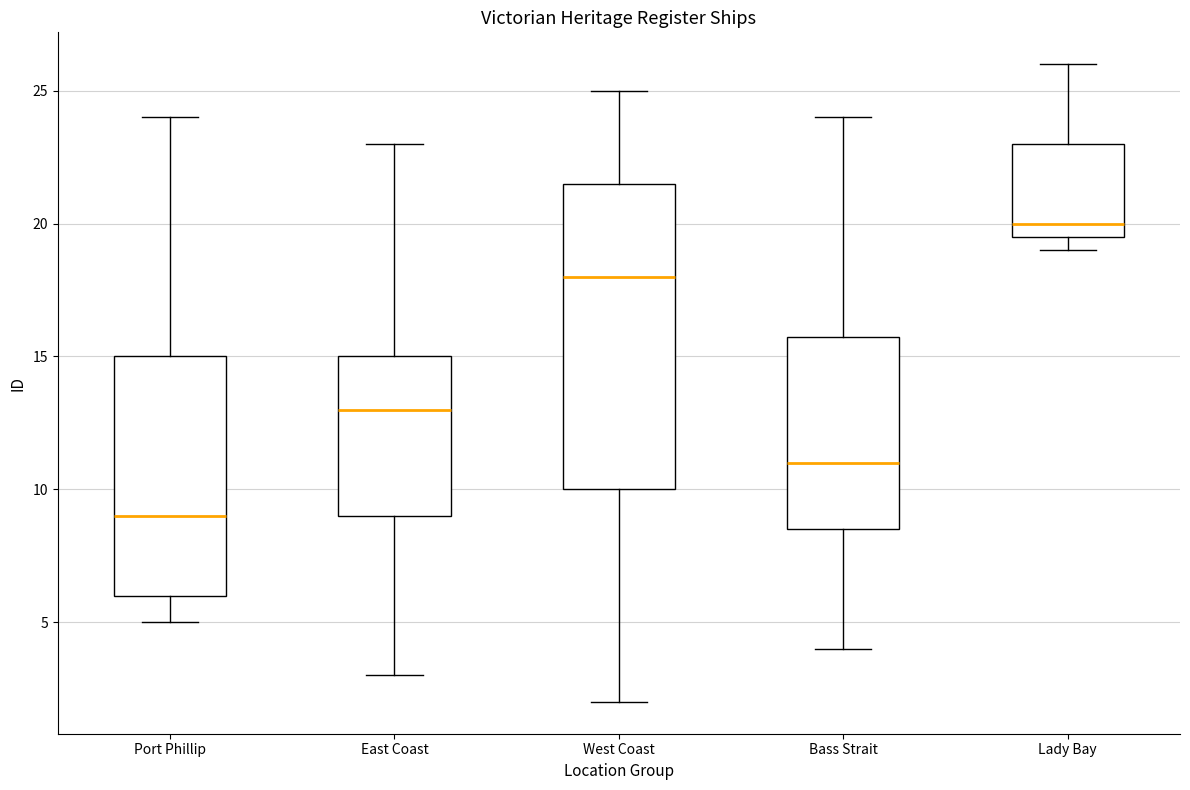

Reading left to right, transcribe this box plot: for each box, give where its median line is, the range the box spans, and where its two whiskers end, as read against the y-axis. The values are not printed on the chart, so give them approximately, as read against the axis.

Port Phillip: median 9.0, box 6.0 to 15.0, whiskers 5.0 to 24.0
East Coast: median 13.0, box 9.0 to 15.0, whiskers 3.0 to 23.0
West Coast: median 18.0, box 10.0 to 21.5, whiskers 2.0 to 25.0
Bass Strait: median 11.0, box 8.5 to 16.0, whiskers 4.0 to 24.0
Lady Bay: median 20.0, box 19.5 to 23.0, whiskers 19.0 to 26.0